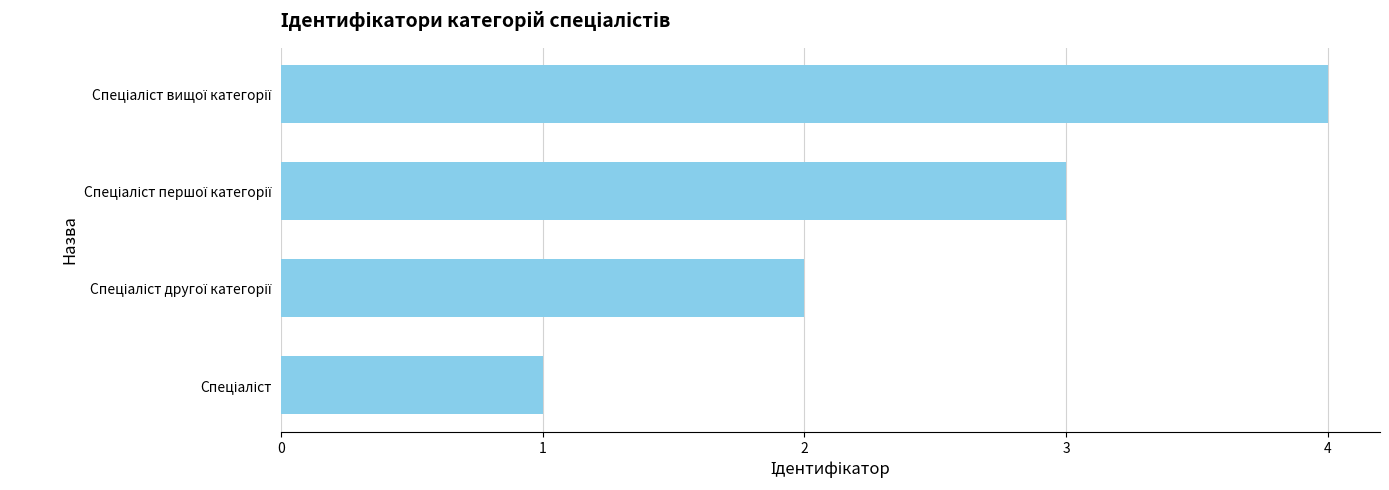

What is the sum of all values?

10